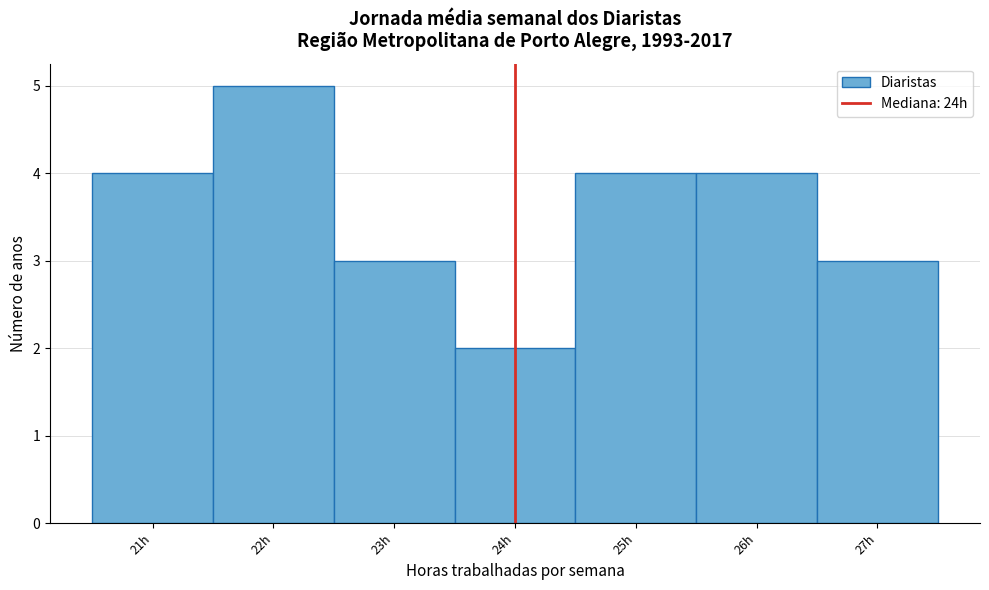

Reading left to right, list every bar in this chart as the range it spans on the x-axis followed by its height. The values are not printed on the chart, so give them approximately, as read against the axis.

20.5 to 21.5: 4
21.5 to 22.5: 5
22.5 to 23.5: 3
23.5 to 24.5: 2
24.5 to 25.5: 4
25.5 to 26.5: 4
26.5 to 27.5: 3